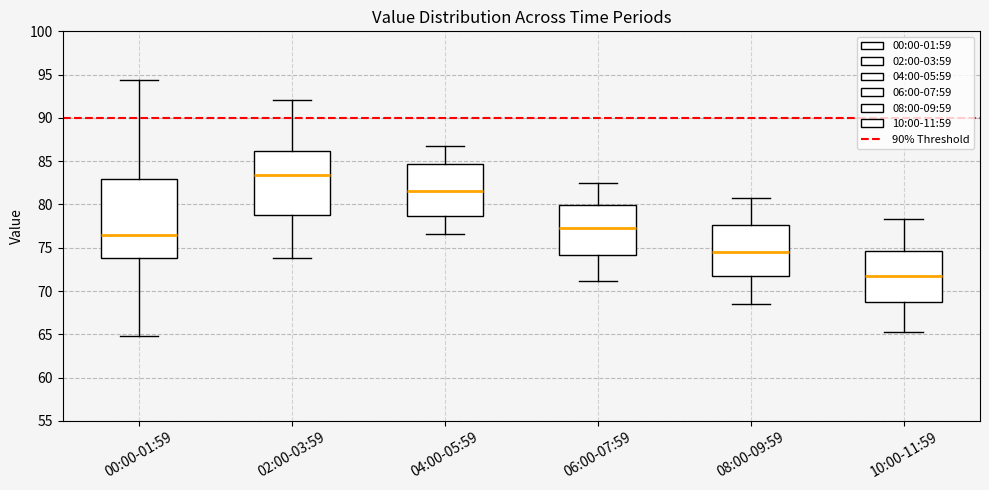

Which box has the lowest median line?

10:00-11:59